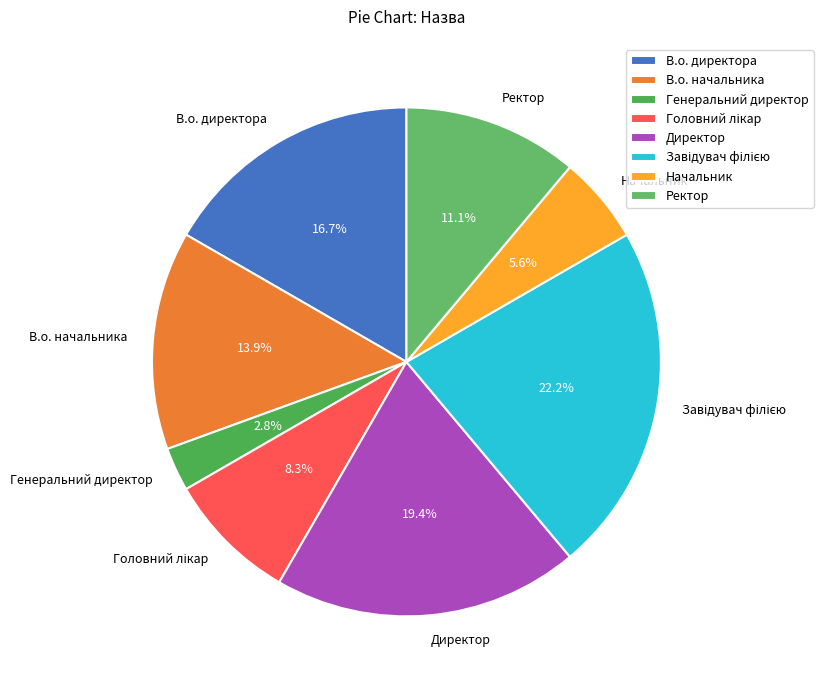

Does Директор represent more than half of the total?

No